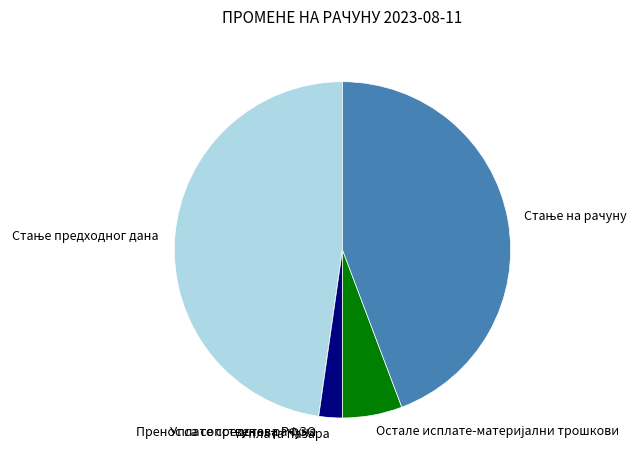

Is it true that Уплата пазара is 11% of the pie?

False